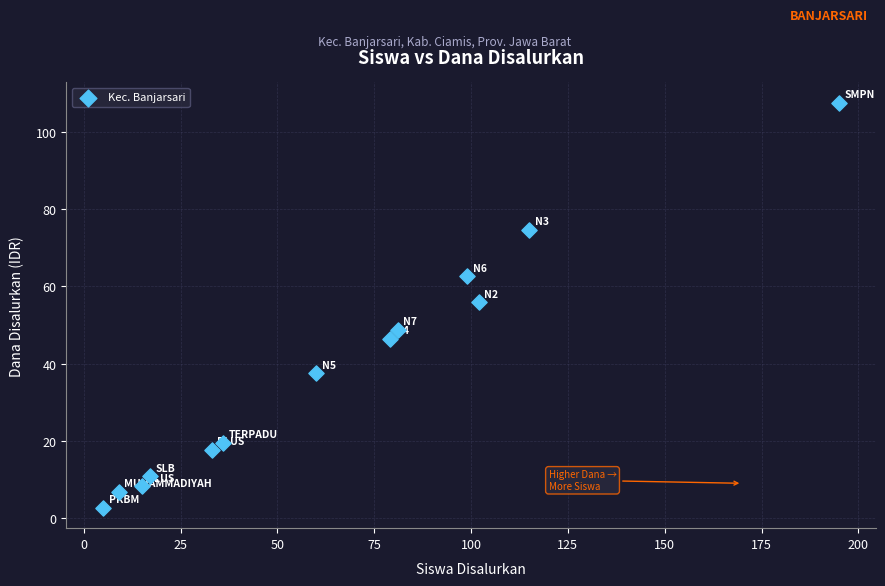

What is the range of Y values (max minus min)?

105.0